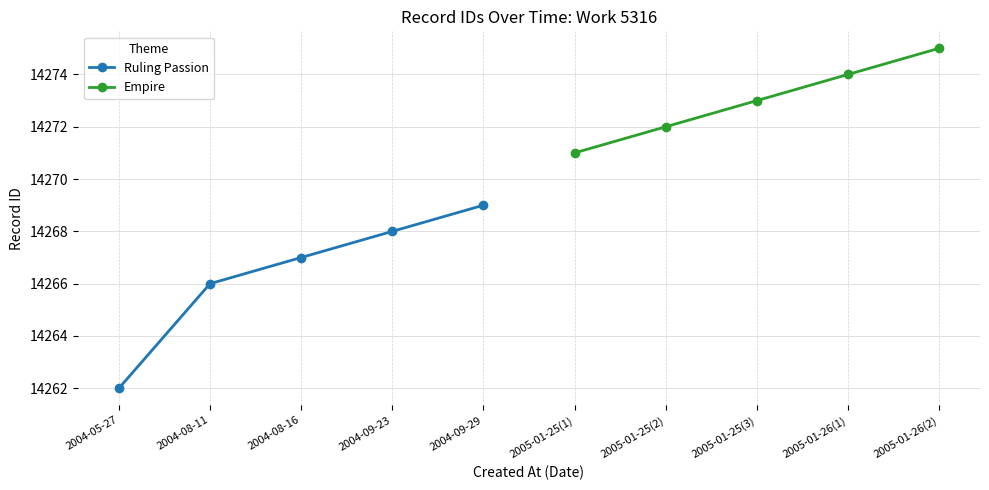

What is the sum of the Empire values at 2005-01-26(1) and 2005-01-26(2)?

28549